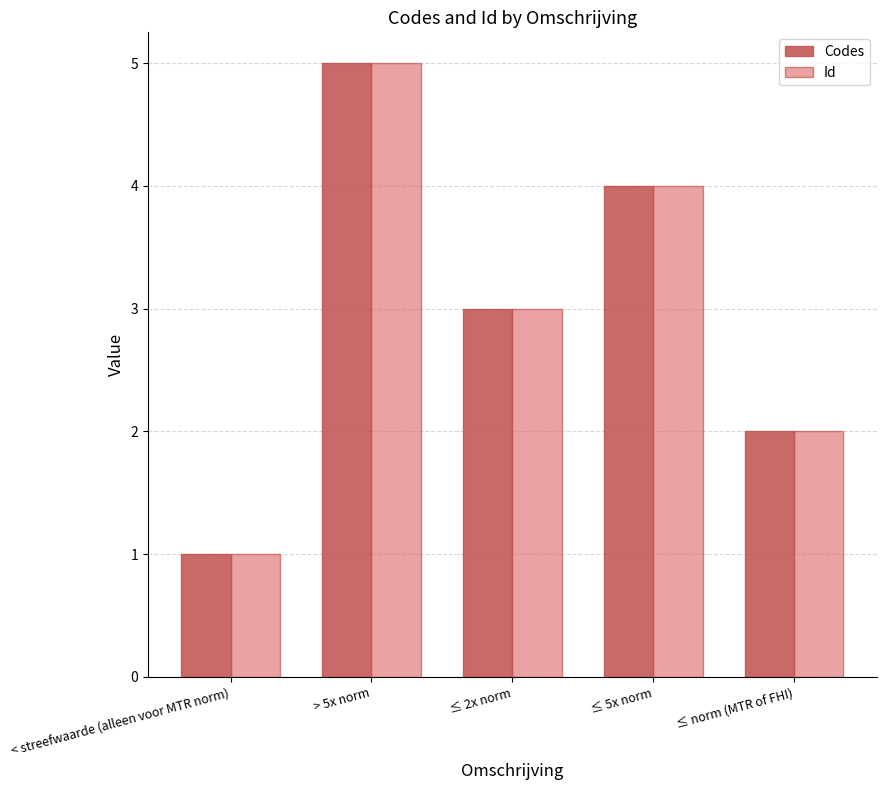

Reading right to left, list all the values displayed in this chart.

Codes: 2	4	3	5	1
Id: 2	4	3	5	1